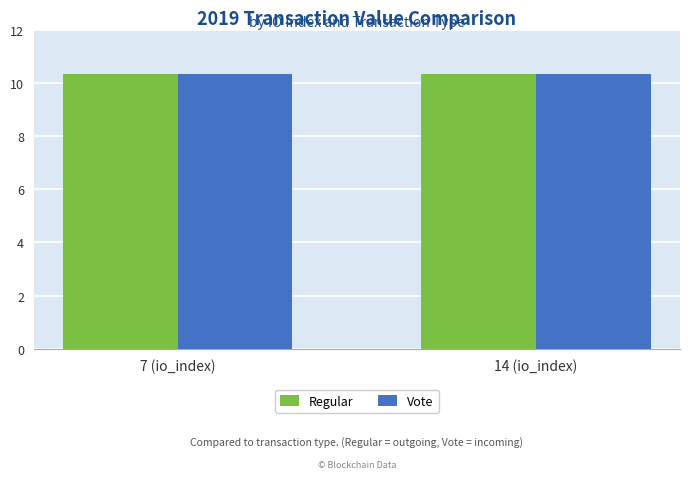

What is the label of the 2nd bar from the left?

14 (io_index)